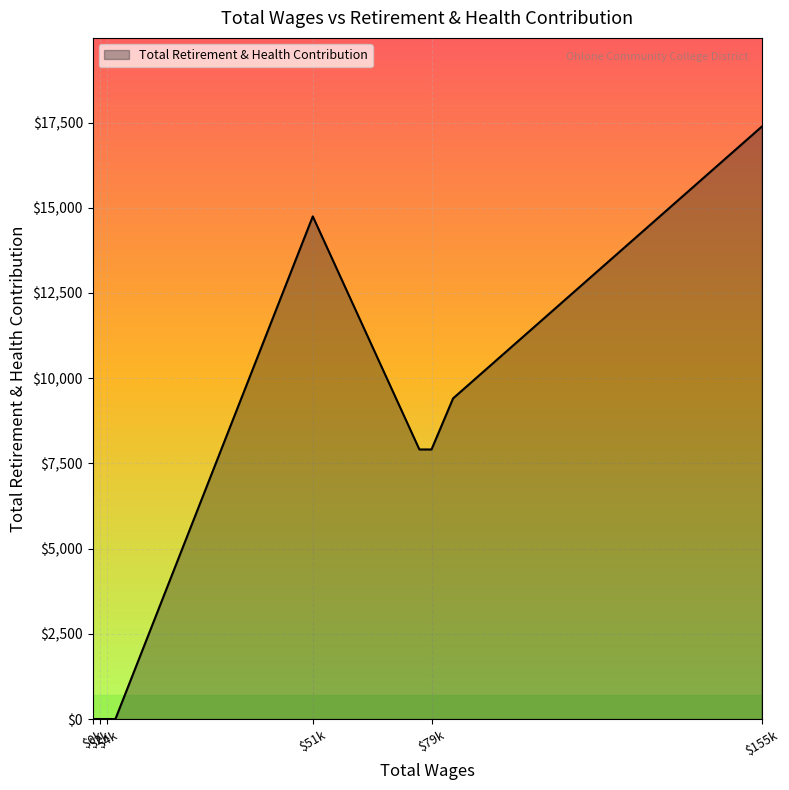

What is the difference between the maximum and minimum values?

17378